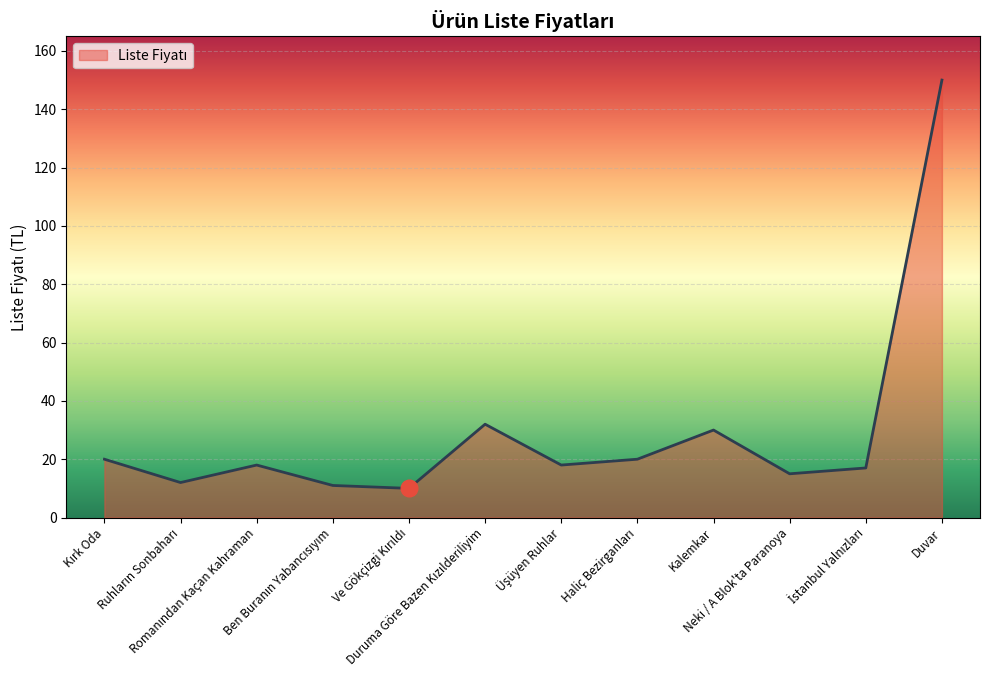

Does the chart display data point markers on the line(s)?

No